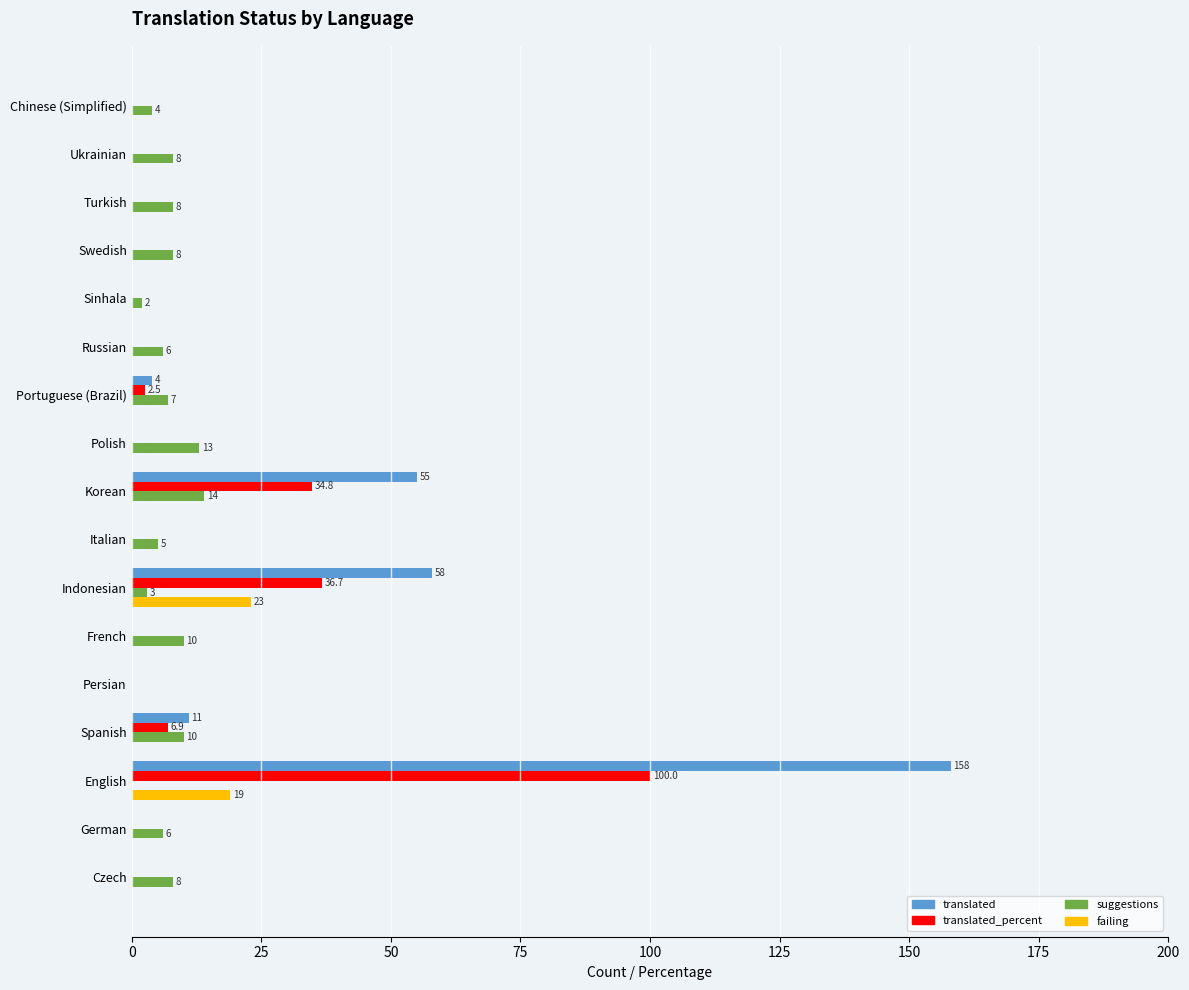

What is the greatest value displayed?

158.0